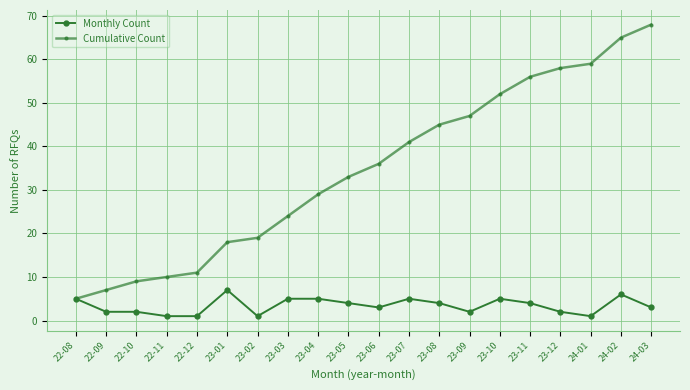

What is the maximum value shown in the chart?

68